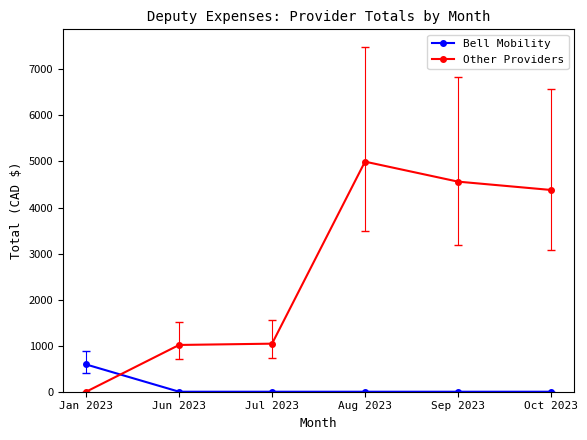

Does the chart display data point markers on the line(s)?

Yes